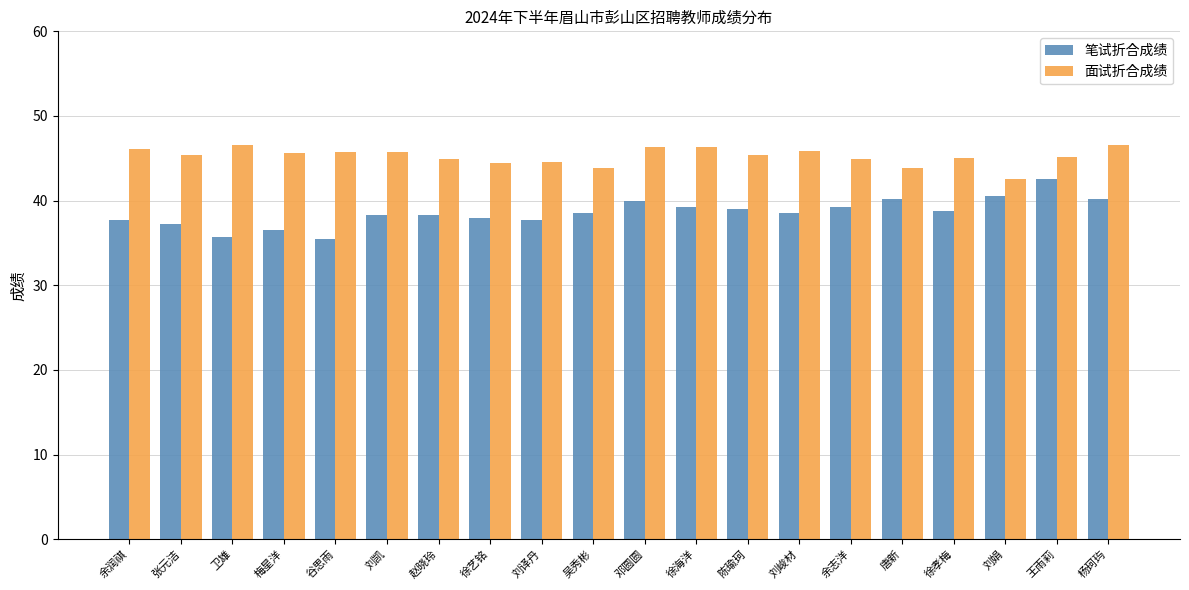

Between 谷思雨 and 徐艺铭, which series saw the biggest shift?

笔试折合成绩